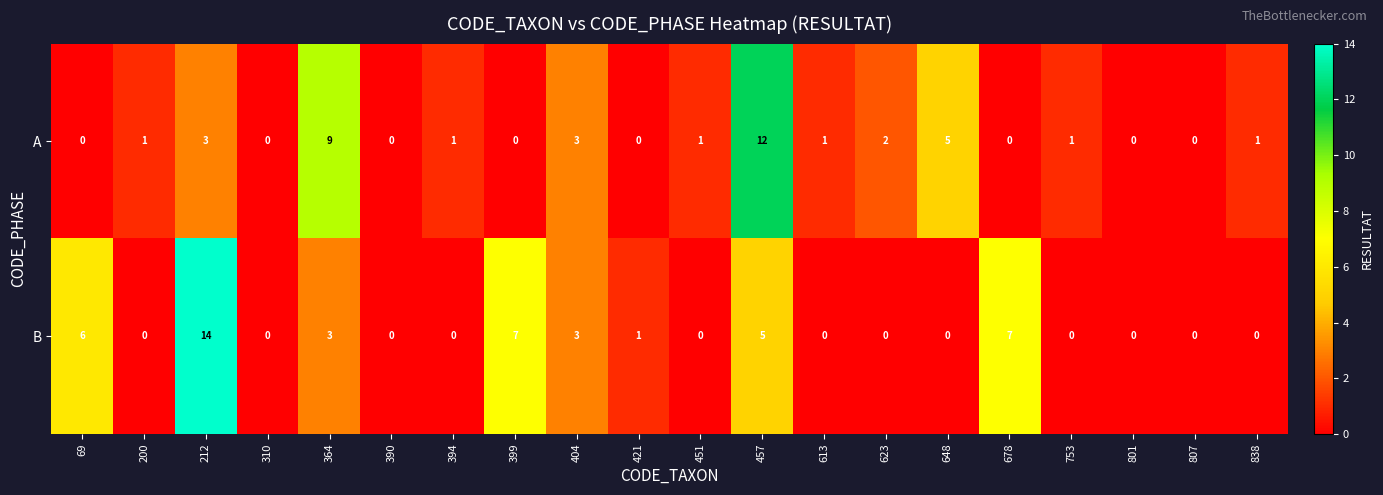

Which series has the widest spread of values?

B